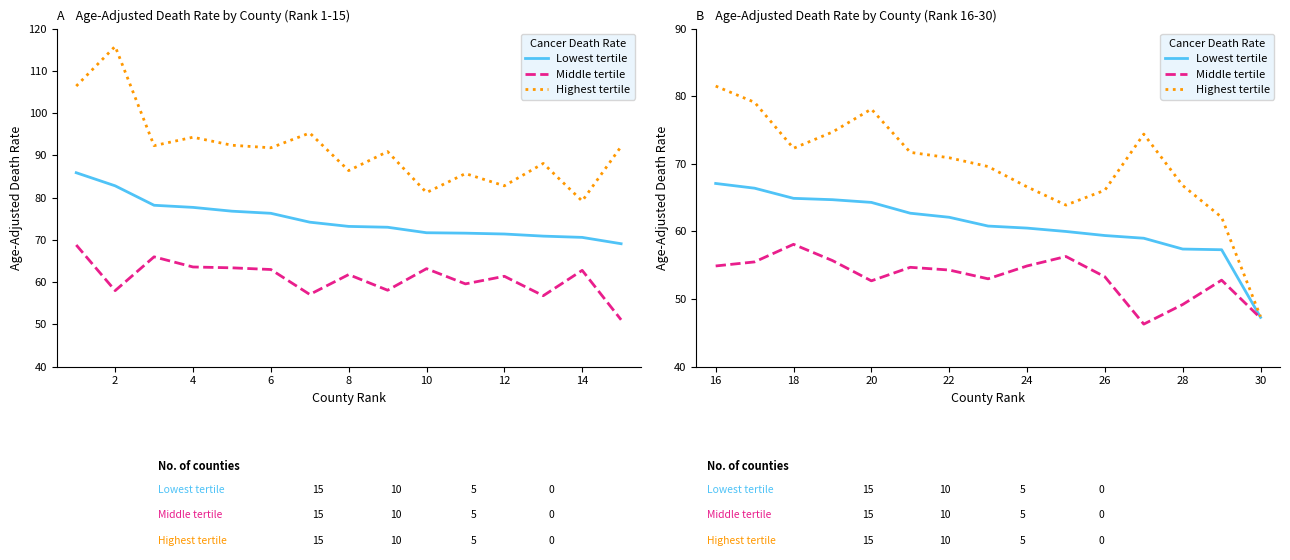

How many interior local peaks does the Highest tertile series have?

2